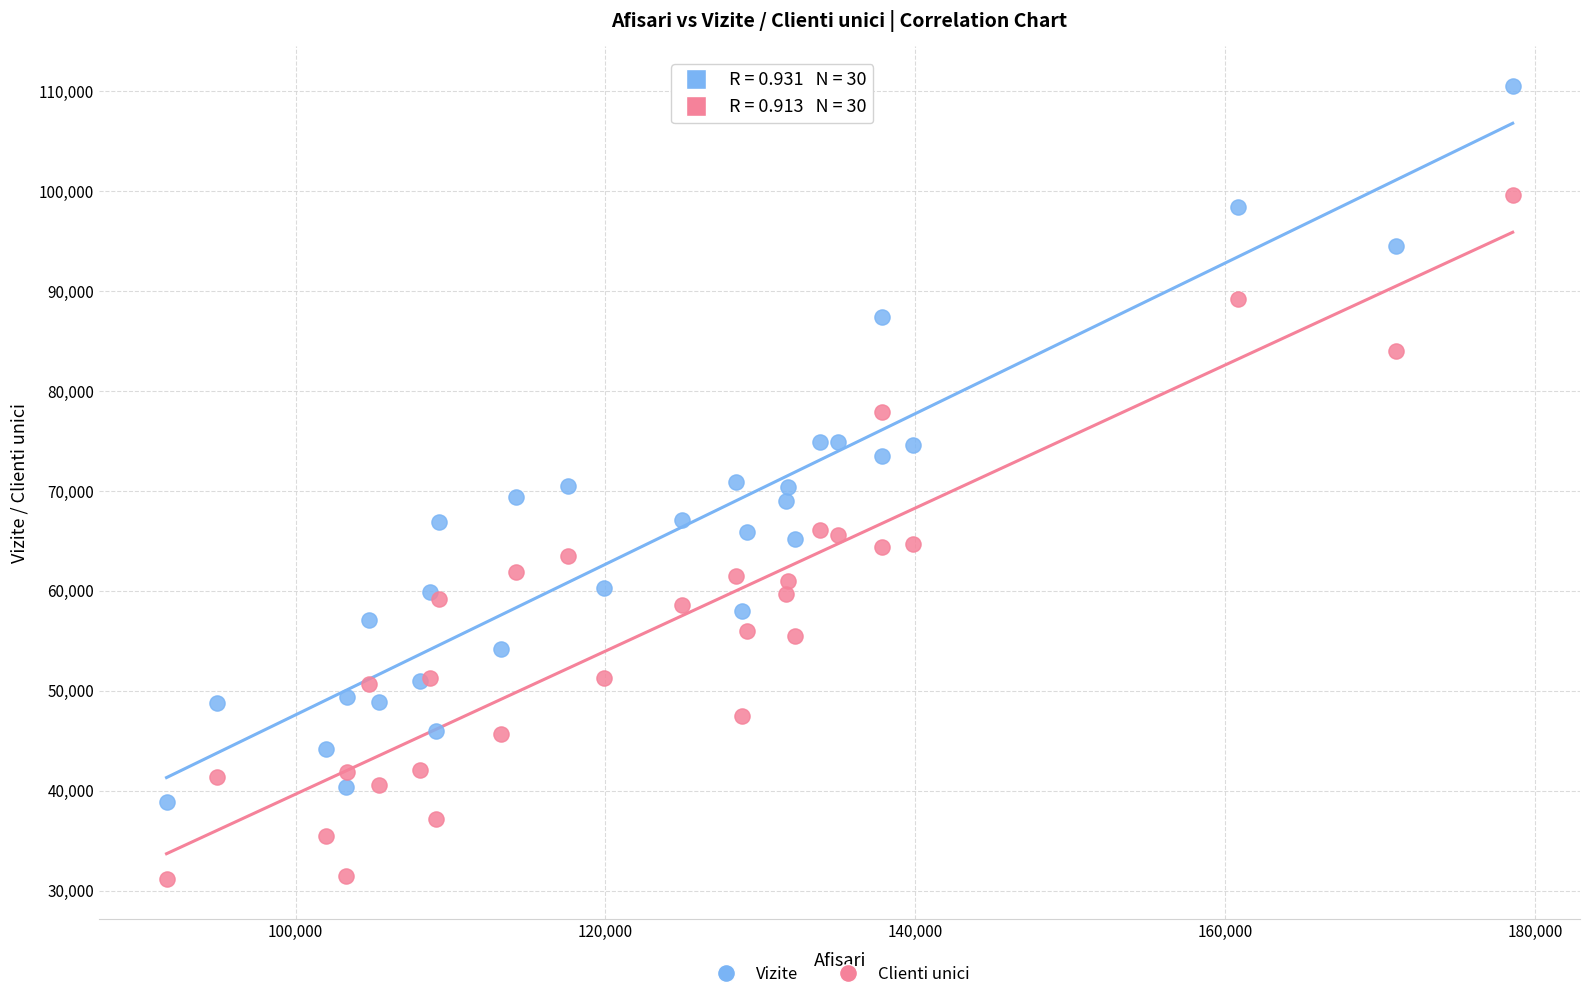

Which series contains the highest Y value?

Vizite